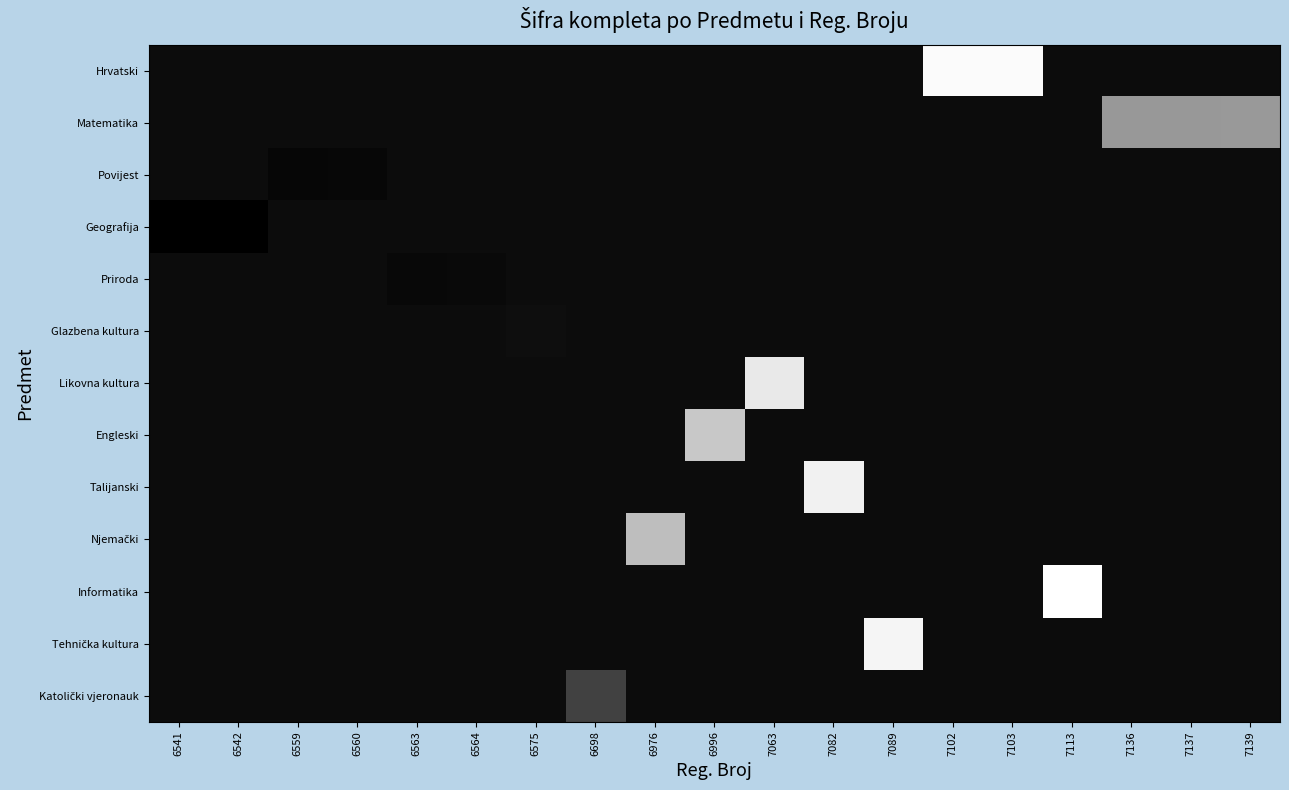

Which label corresponds to the largest value in the chart?

7113